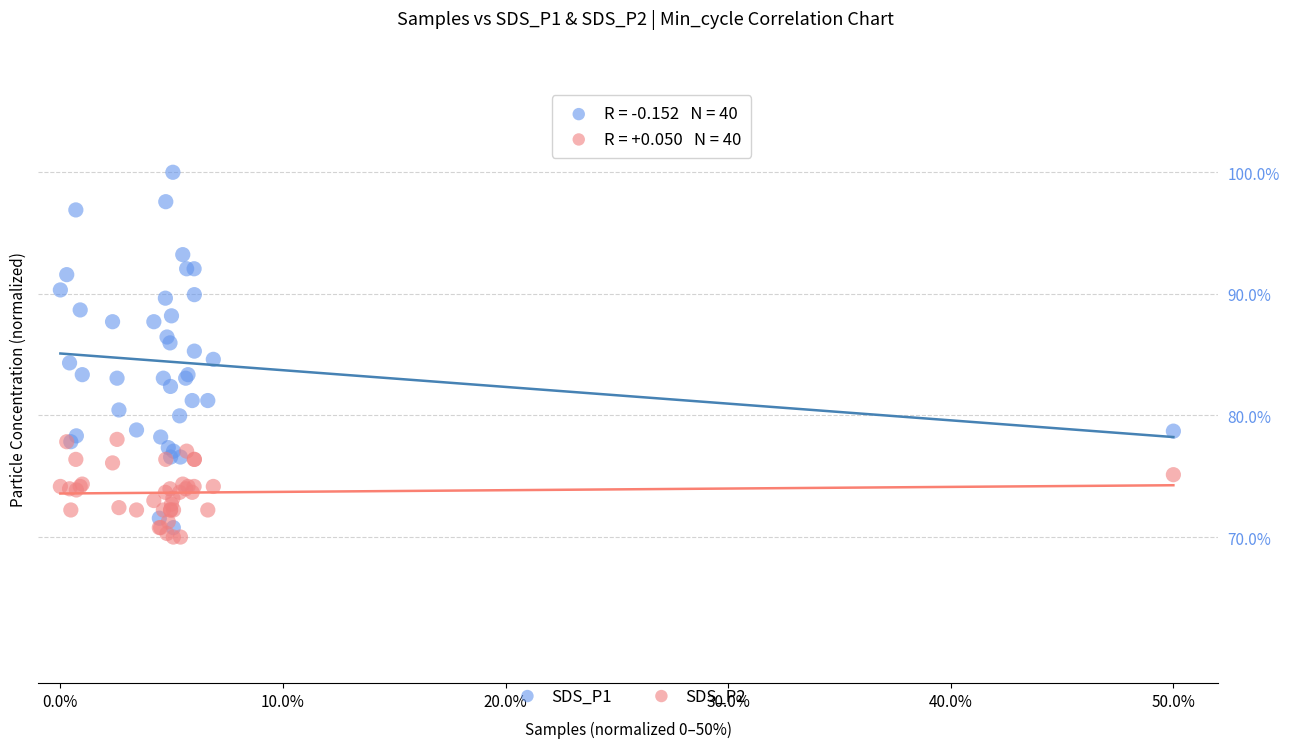

What are all the series names shown in the legend?

SDS_P1, SDS_P2